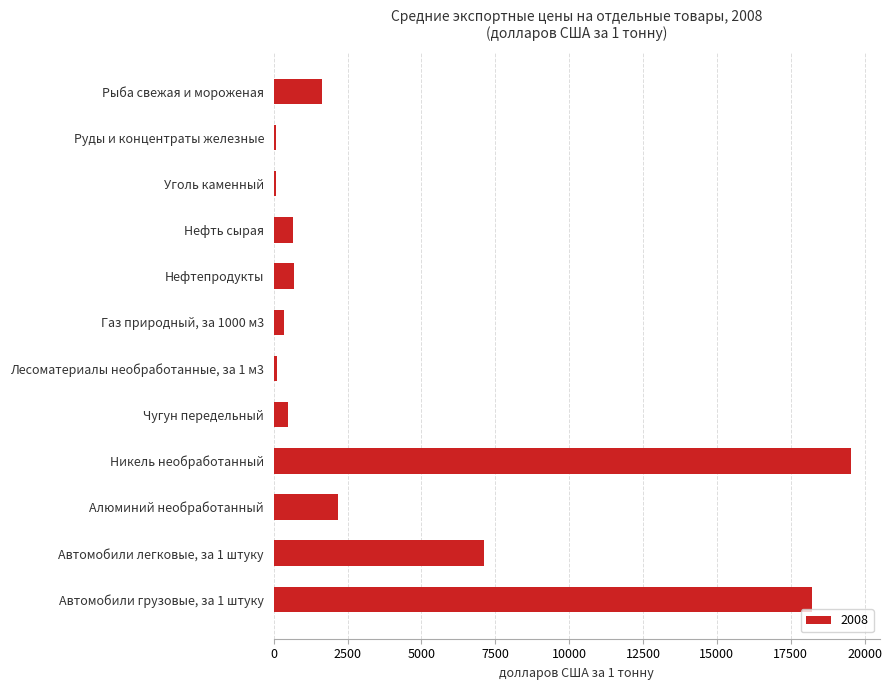

What is the change in value from Алюминий необработанный to Автомобили легковые, за 1 штуку?

+4970.0